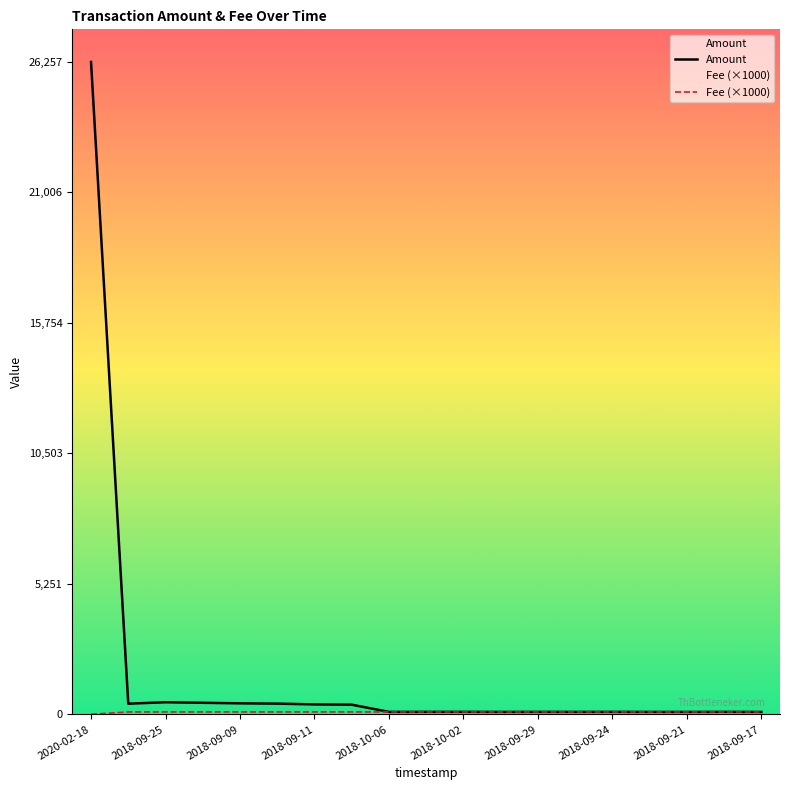

What is the difference between the highest and lowest values at 2018-09-21?

0.2